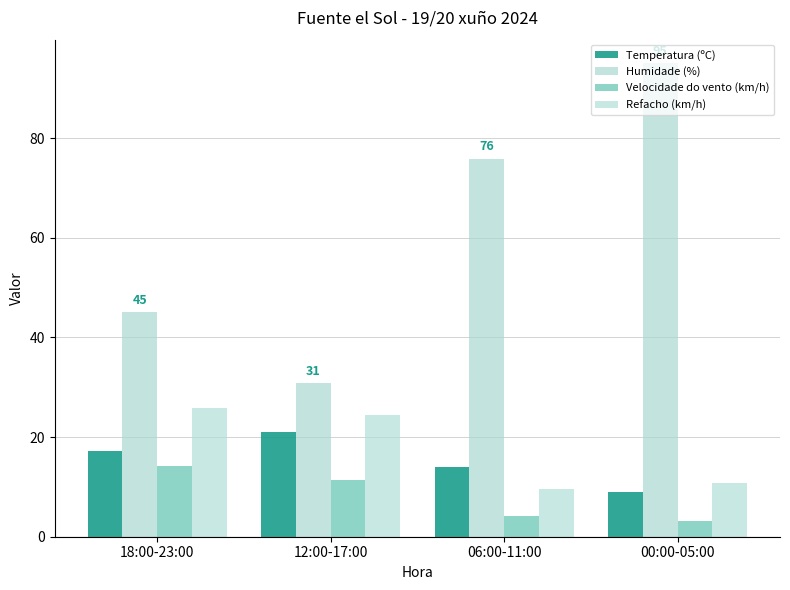

What is the sum of all Refacho (km/h) values?

70.6